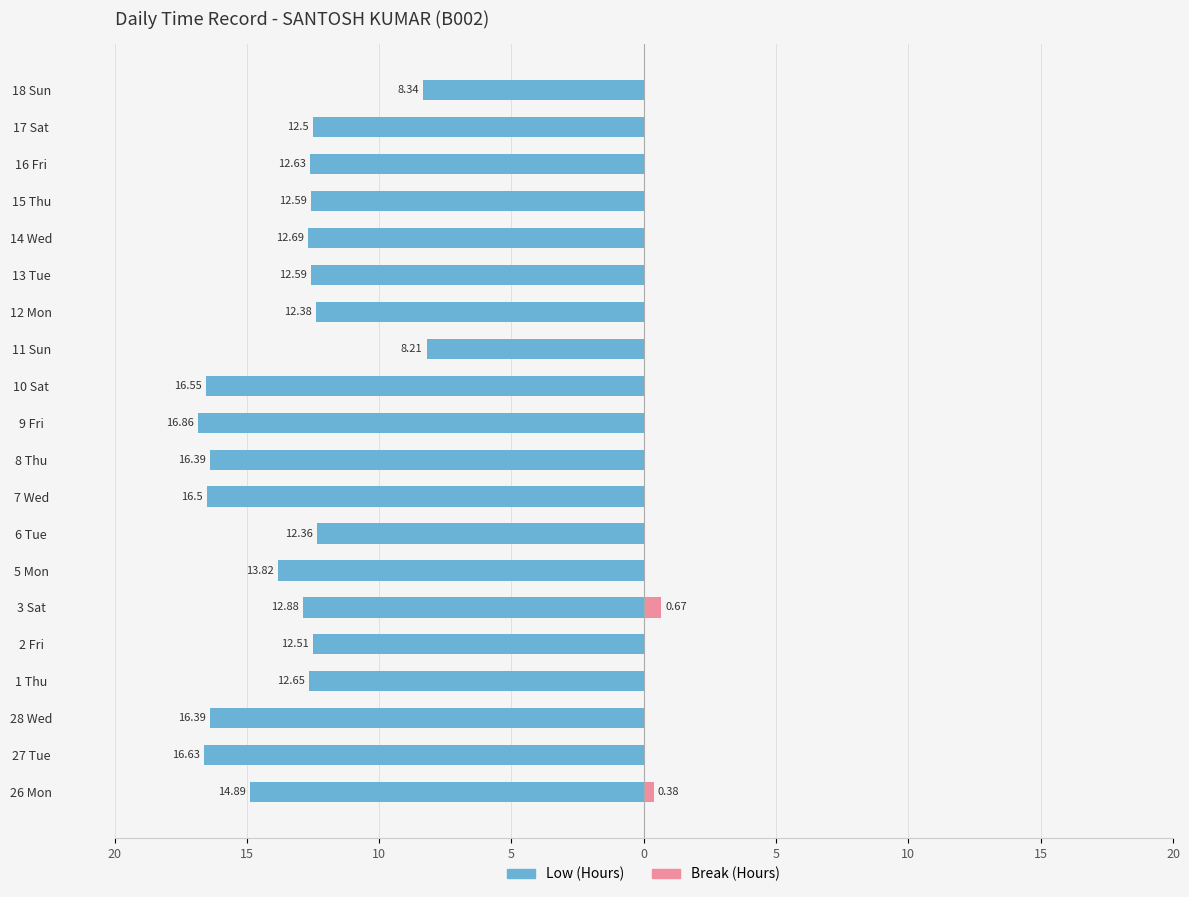

How many data points in Low (Hours) are less than -12?

18